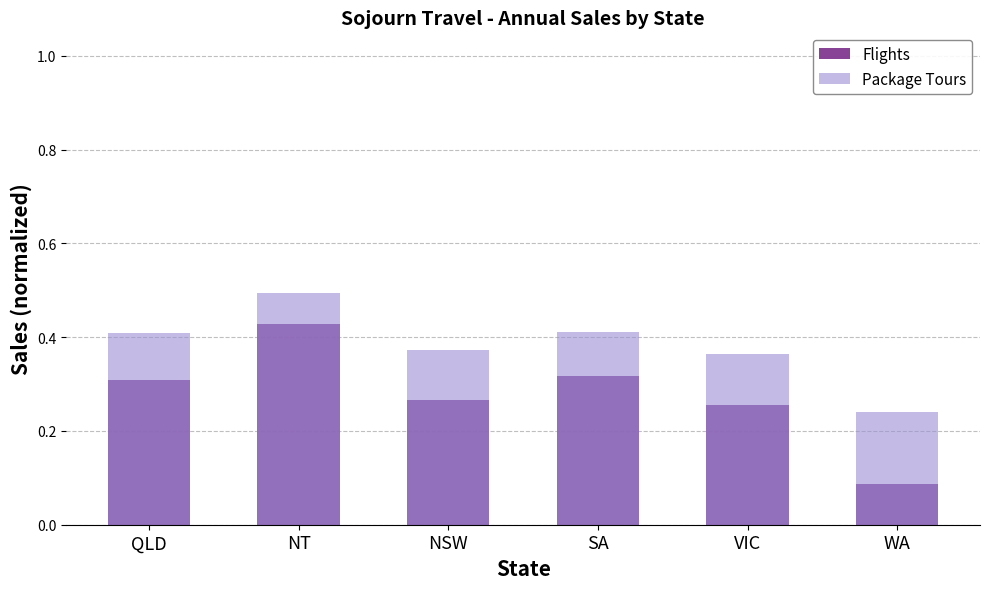

What is the difference between the maximum and minimum values in the Package Tours series?

0.3